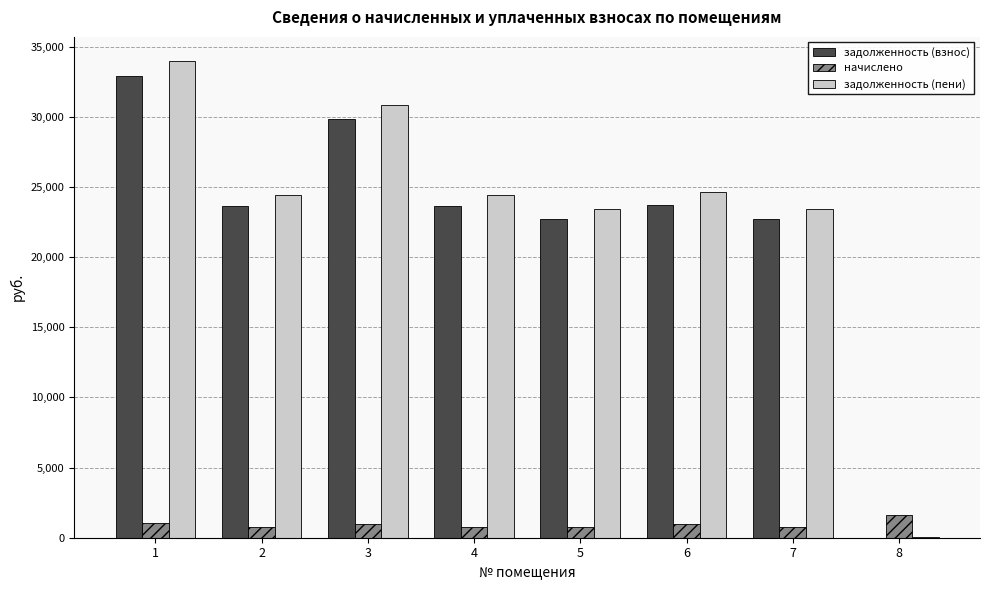

What is the greatest value displayed?

33994.6